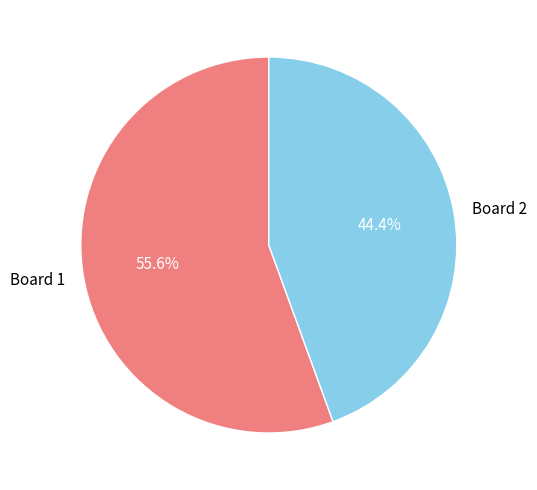

To the nearest percent, what is the average slice percentage?

50%